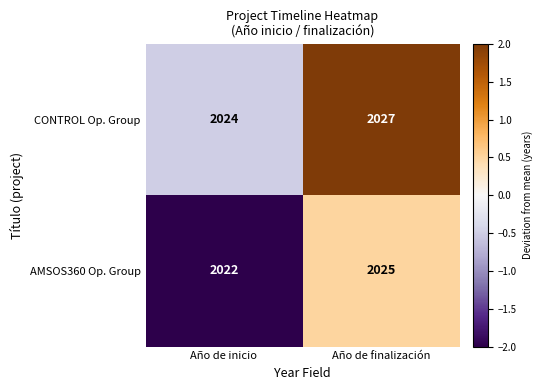

The AMSOS360 Op. Group series shows 2025 at Año de finalización. True or false?

True